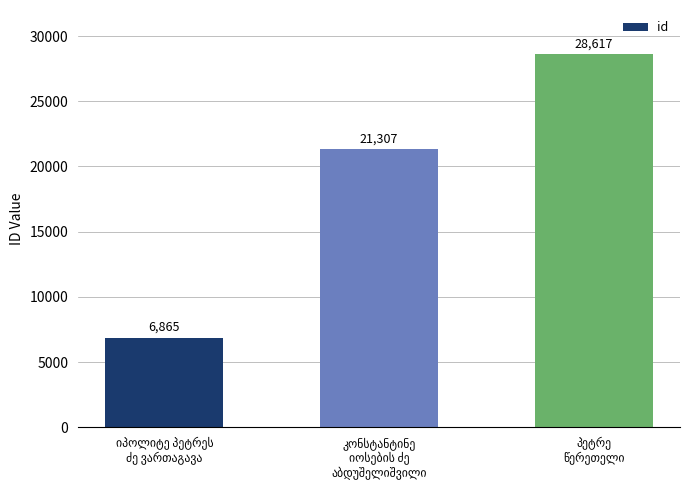

What is the minimum value shown in the chart?

6865